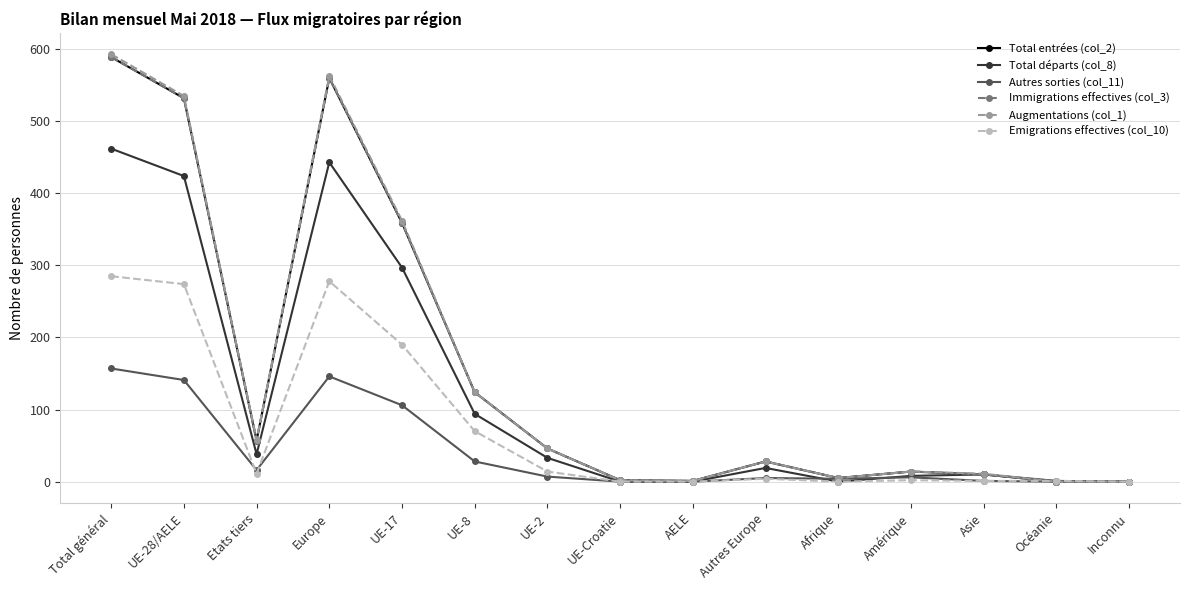

Which category has the highest value in the Immigrations effectives (col_3) series?

Total général